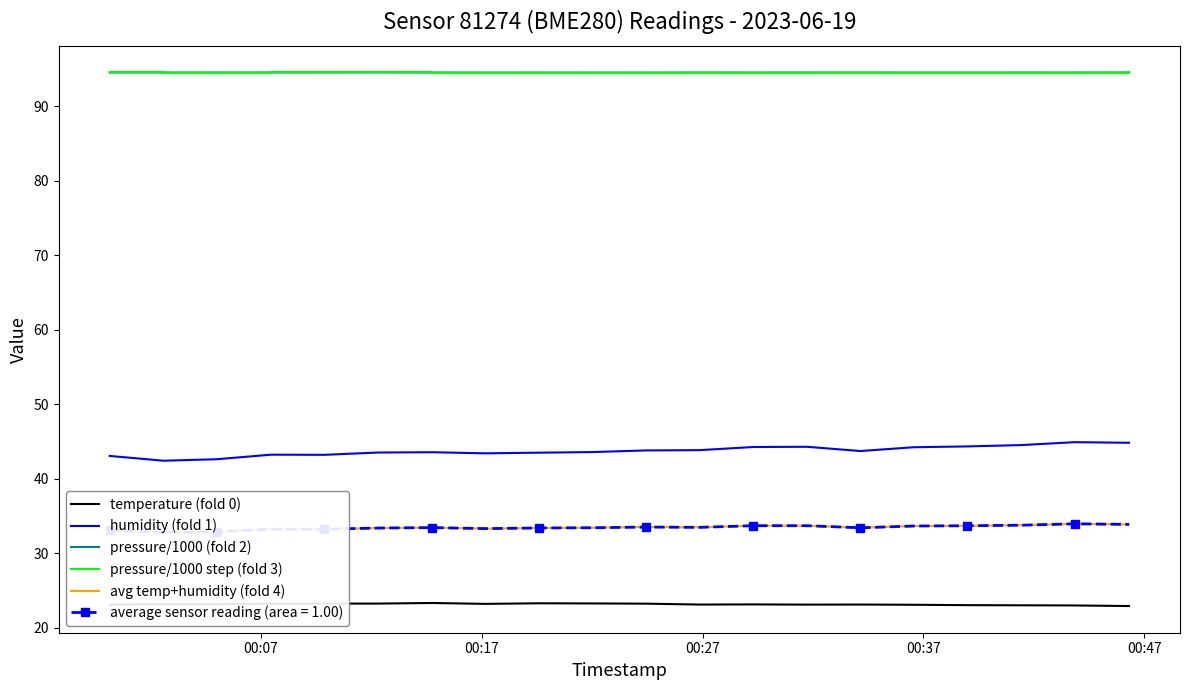

True or false: temperature (fold 0) has a value of 38.7 at 00:17.

False